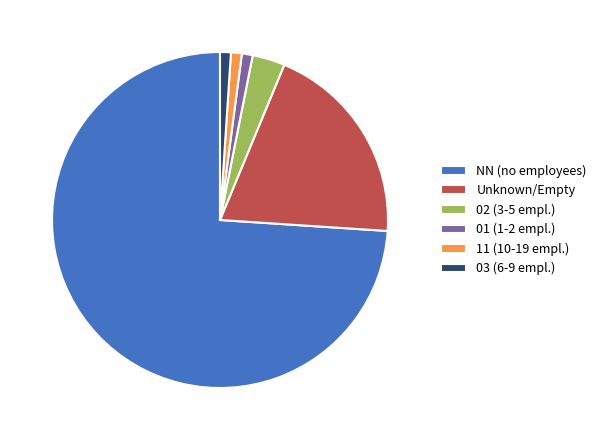

Is the sum of NN (no employees) and 03 (6-9 empl.) greater than half?

Yes